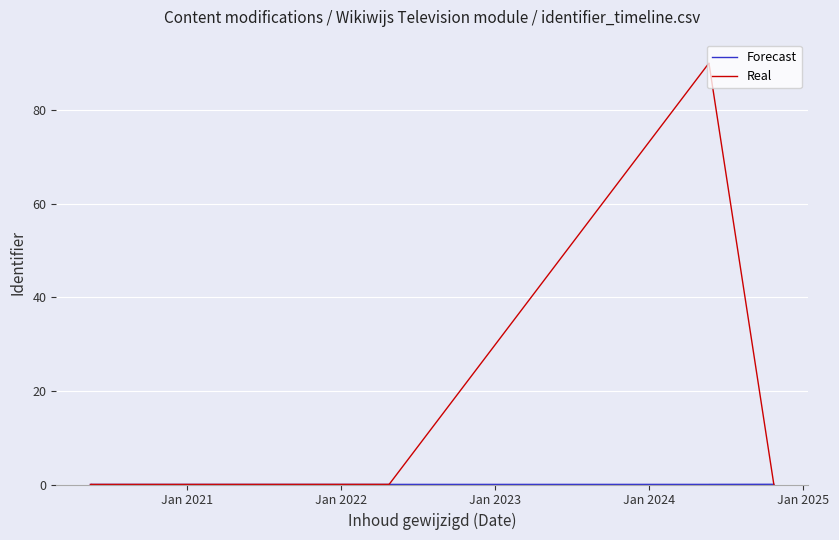

True or false: Real has a value of 126.4 at 14.

False